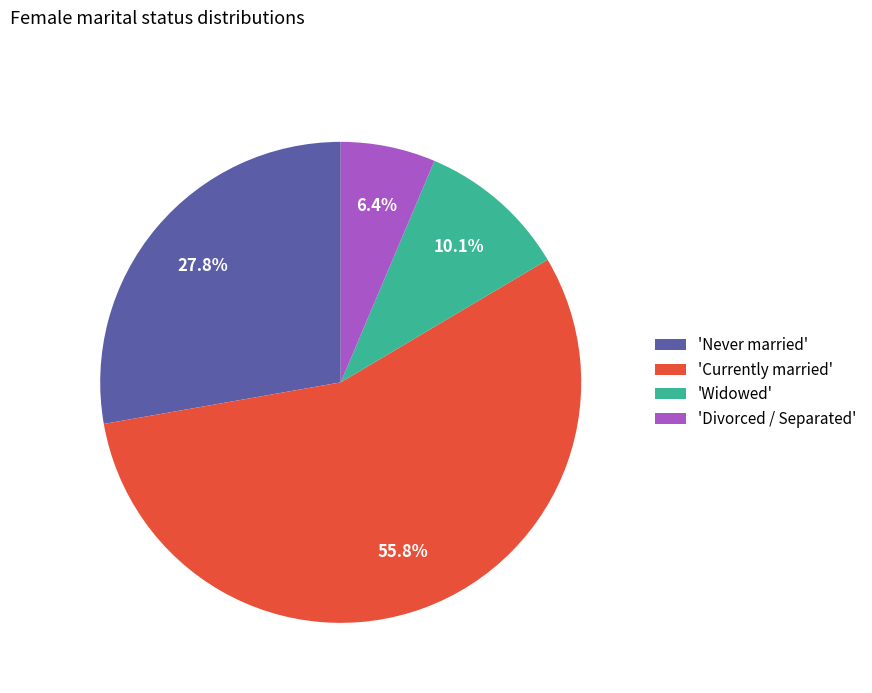

Which category accounts for the majority?

'Currently married'